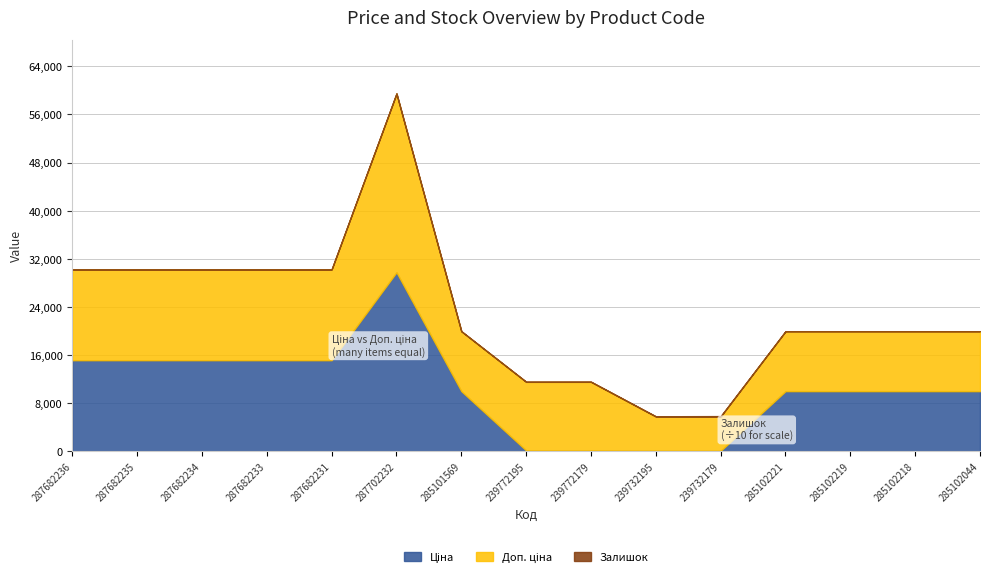

Is it true that Залишок equals 3.0 at 285102218?

True